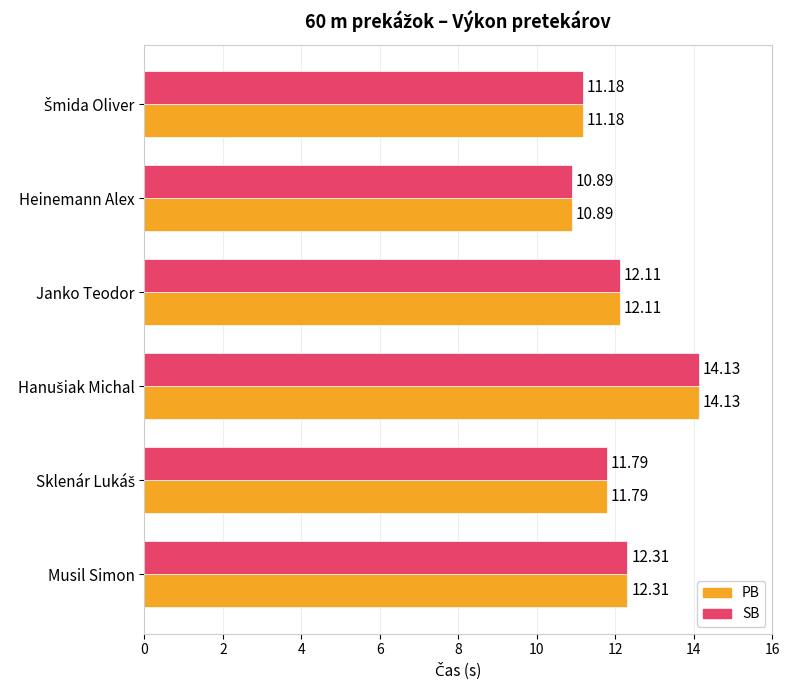

At which label does PB reach its minimum?

Heinemann Alex